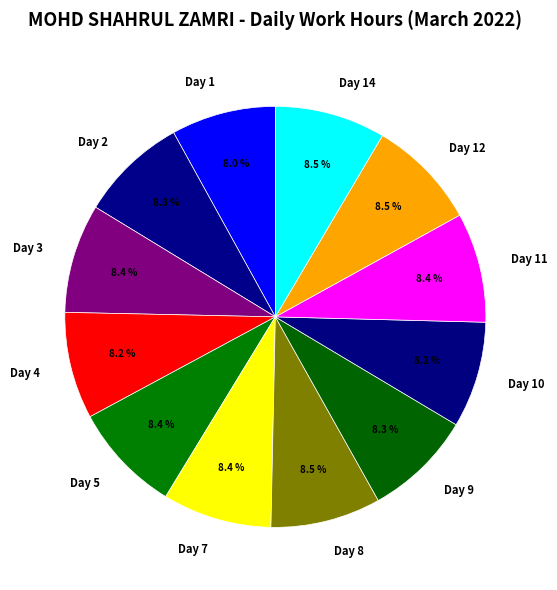

Count the number of slices in the pie.

12